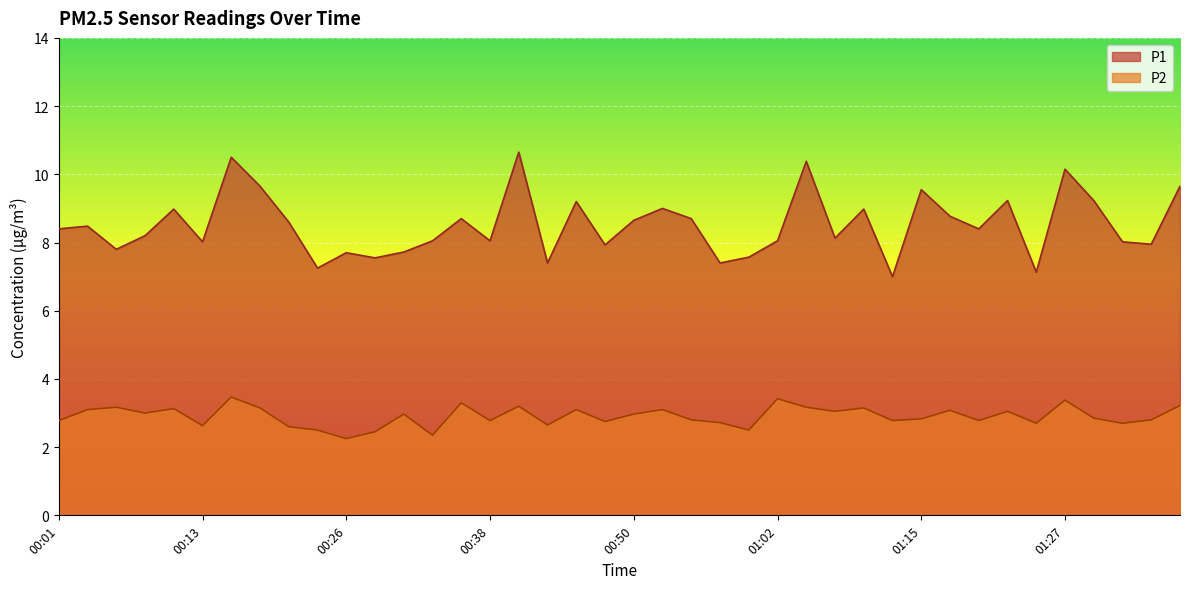

True or false: P1 and P2 intersect in this chart.

False